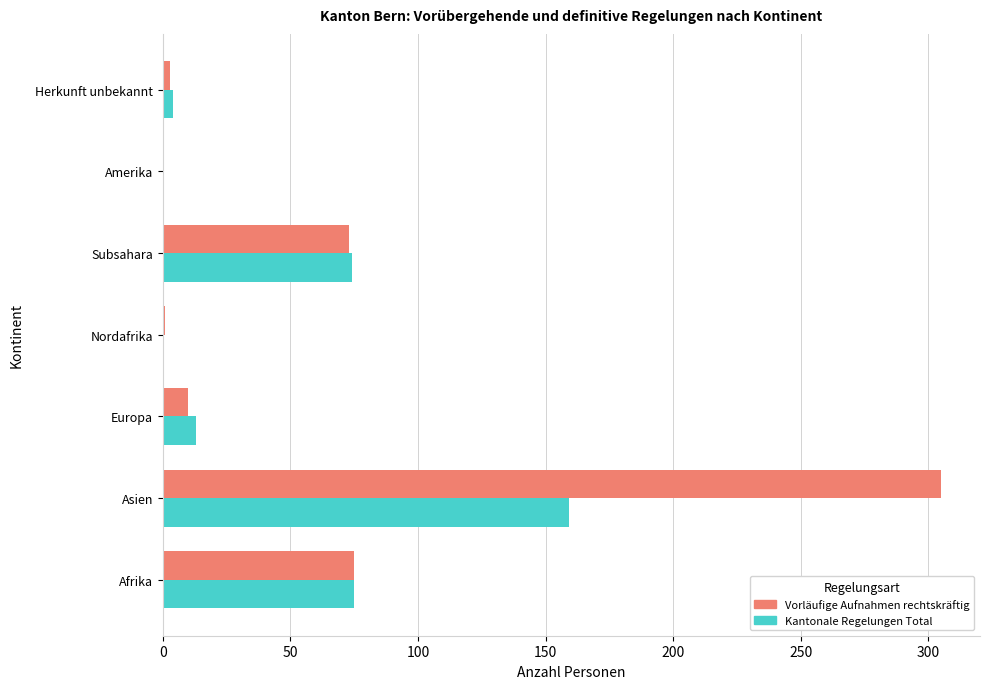

What is the total value across all series at Subsahara?

147